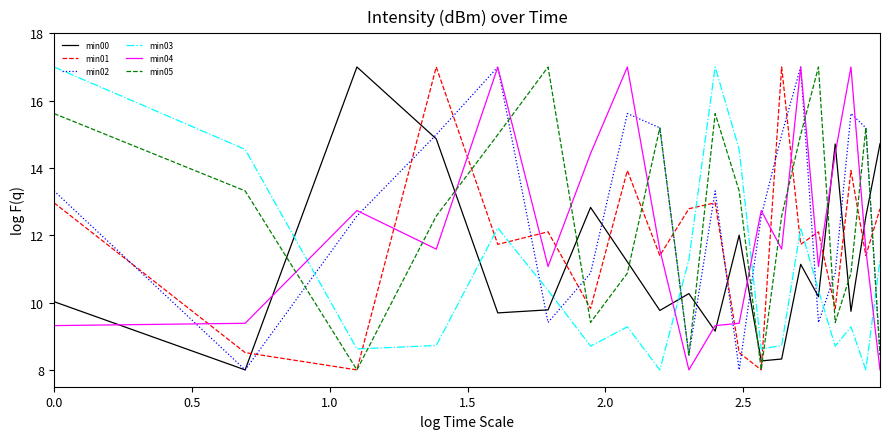

True or false: min02 and min01 intersect in this chart.

True